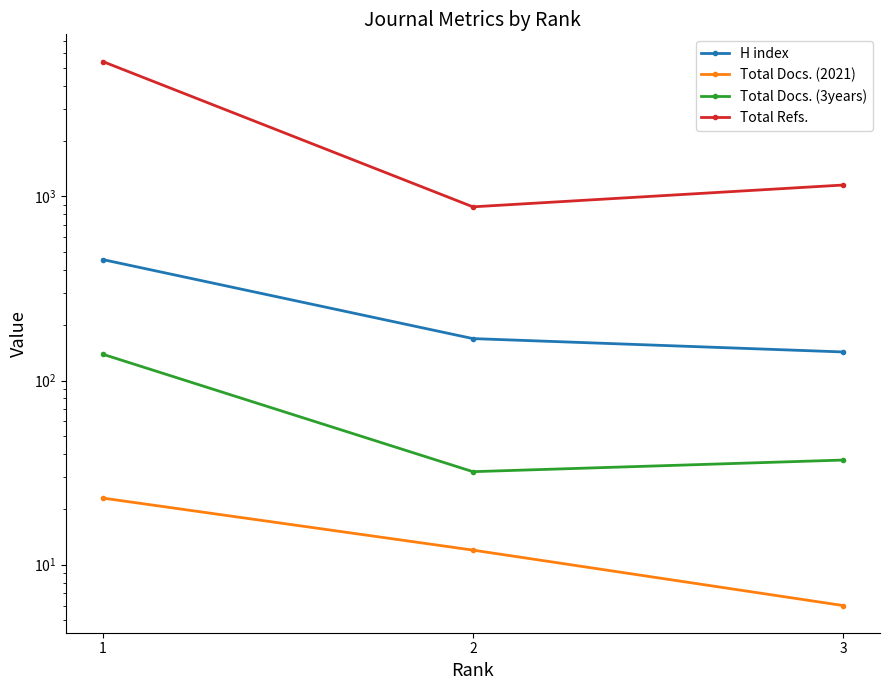

How many data points in Total Docs. (3years) are less than 37?

1